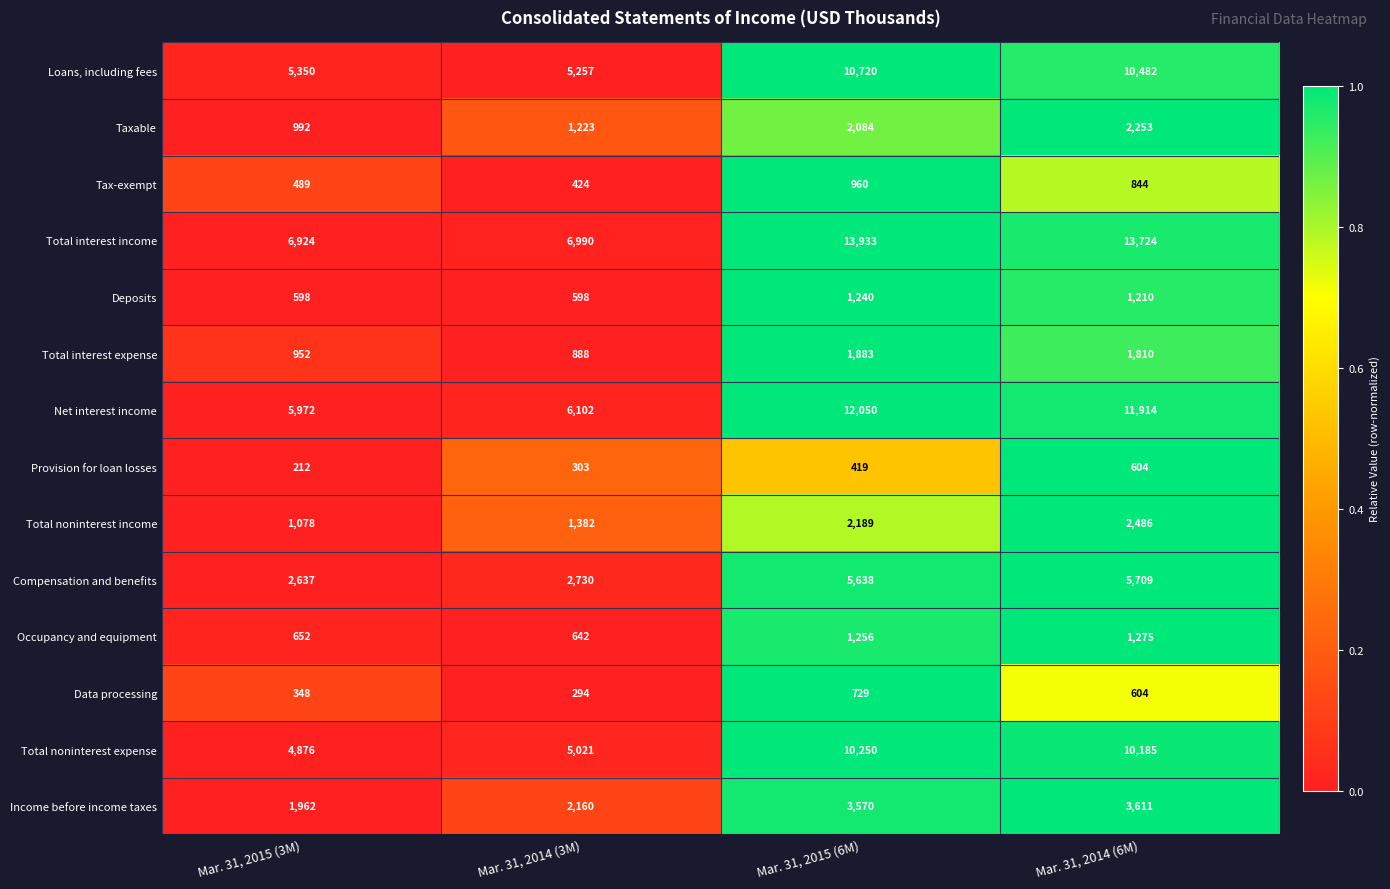

The Total interest expense series shows 2652 at Mar. 31, 2015 (6M). True or false?

False